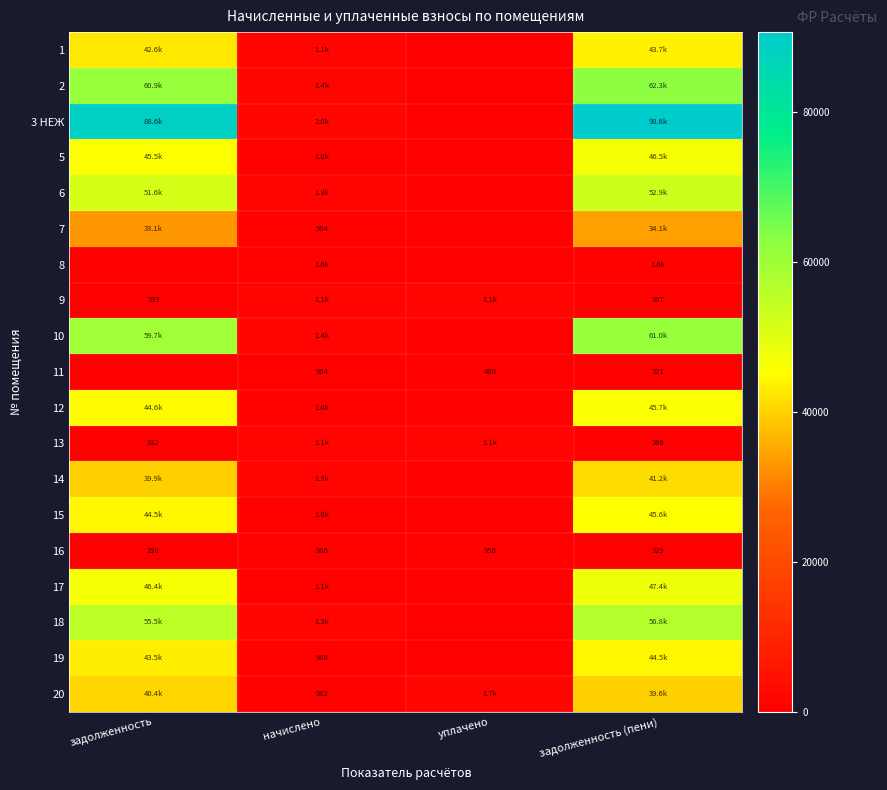

What is the difference between the maximum and second lowest values in the 11 series?

643.0